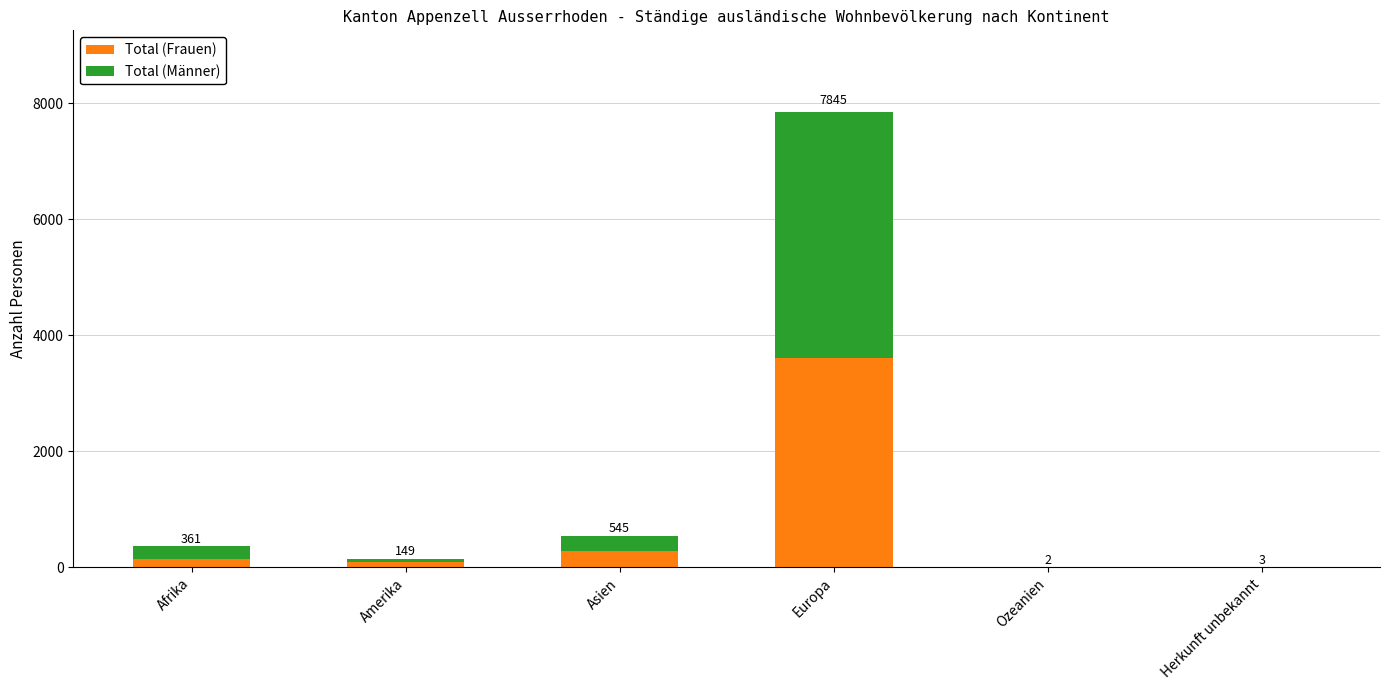

Between Asien and Ozeanien, which series saw the biggest shift?

Total (Frauen)